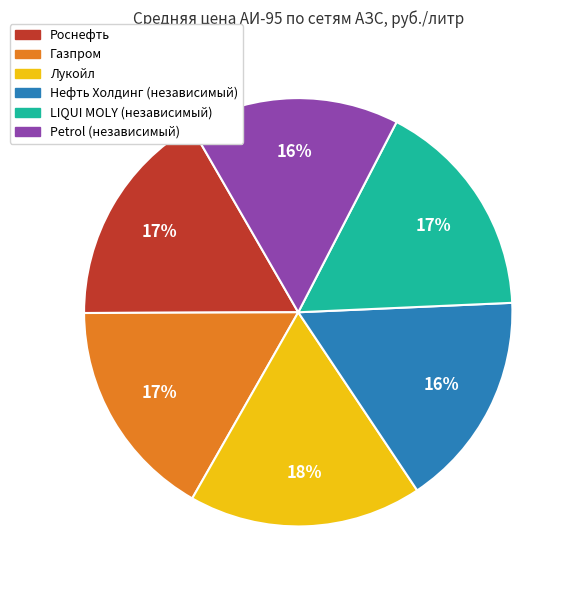

Count the number of slices in the pie.

6